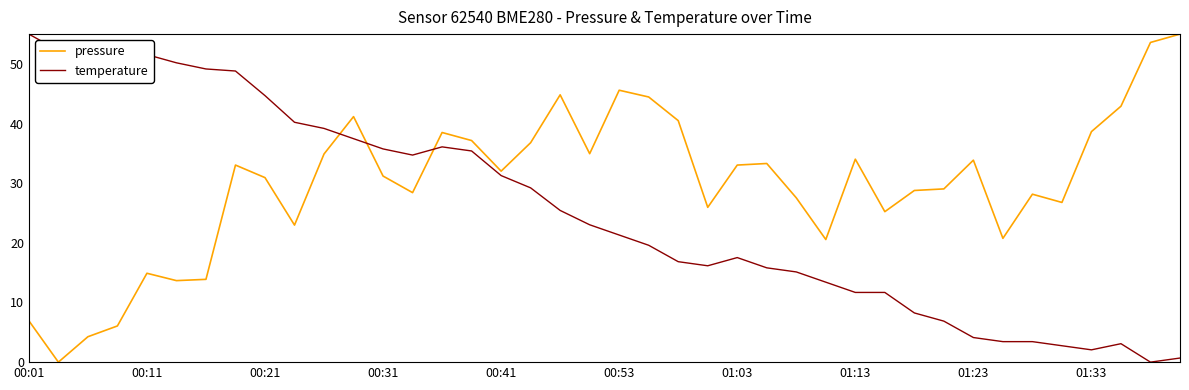

Which series has the largest total across all categories?

pressure